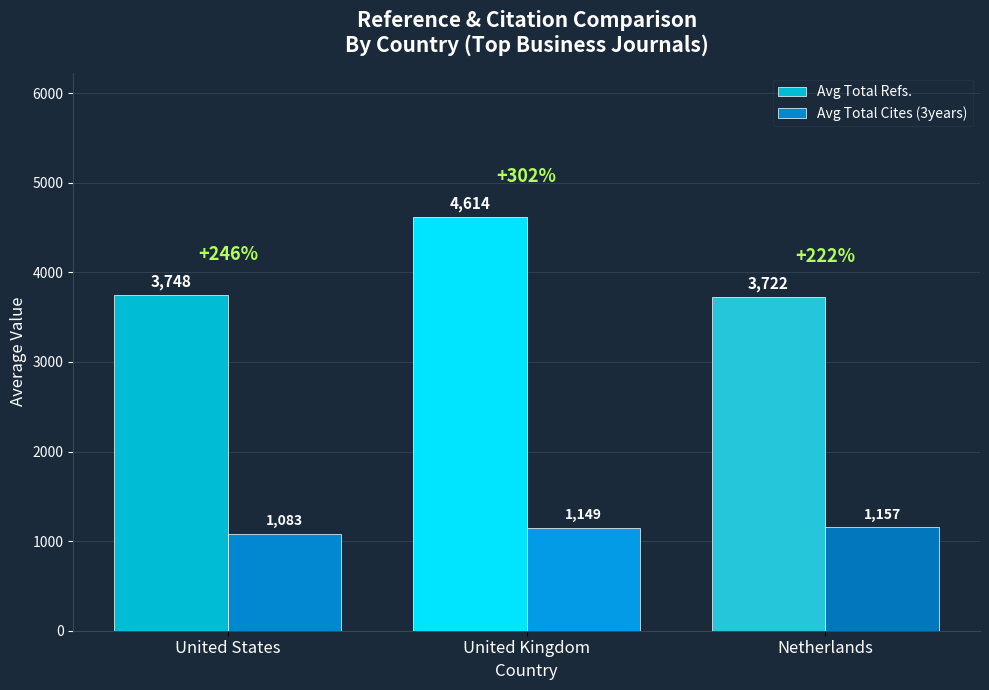

True or false: Avg Total Cites (3years) has a value of 1083 at United States.

True